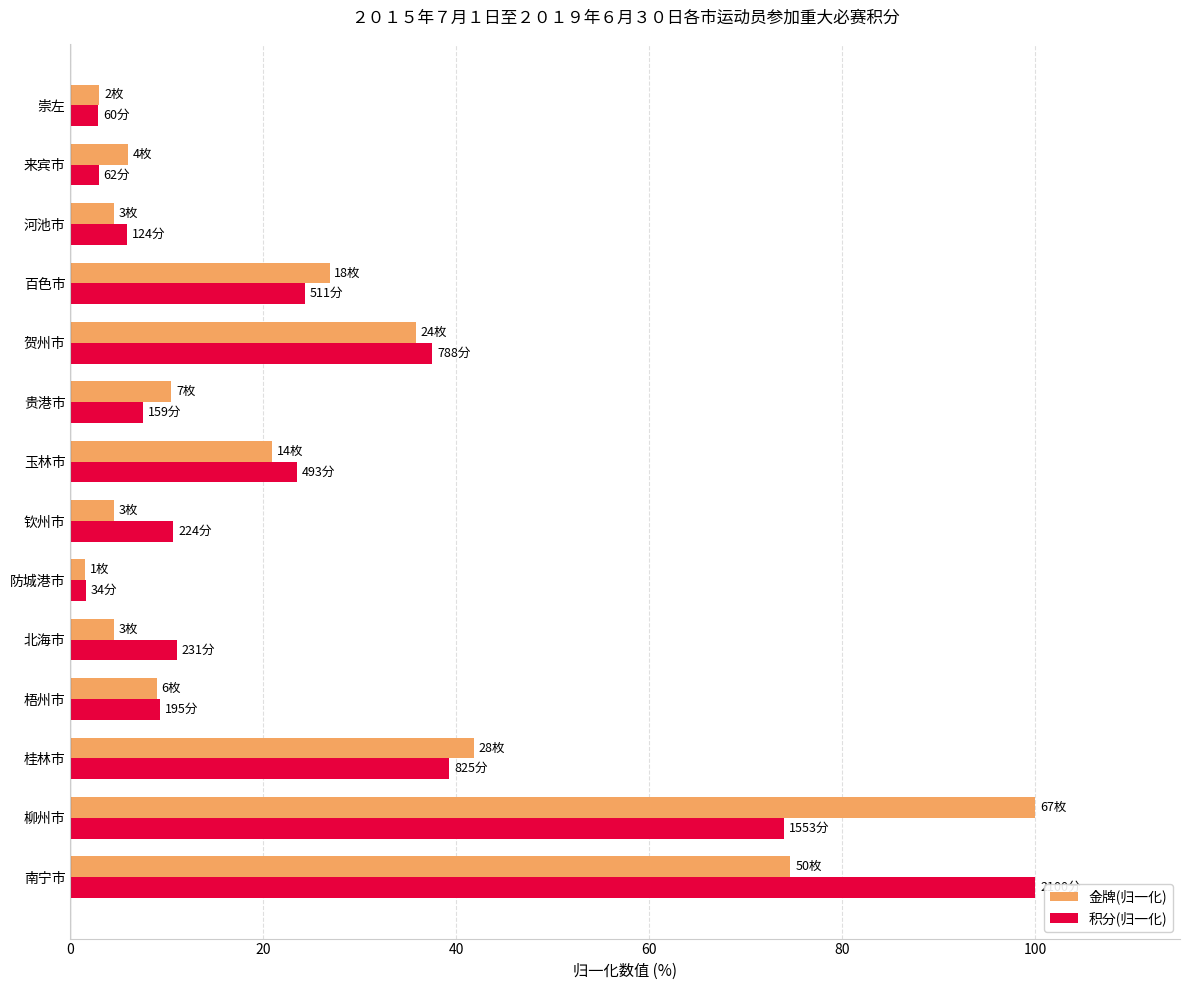

Is the value of 积分(归一化) at 贺州市 greater than the value of 金牌(归一化) at 玉林市?

Yes